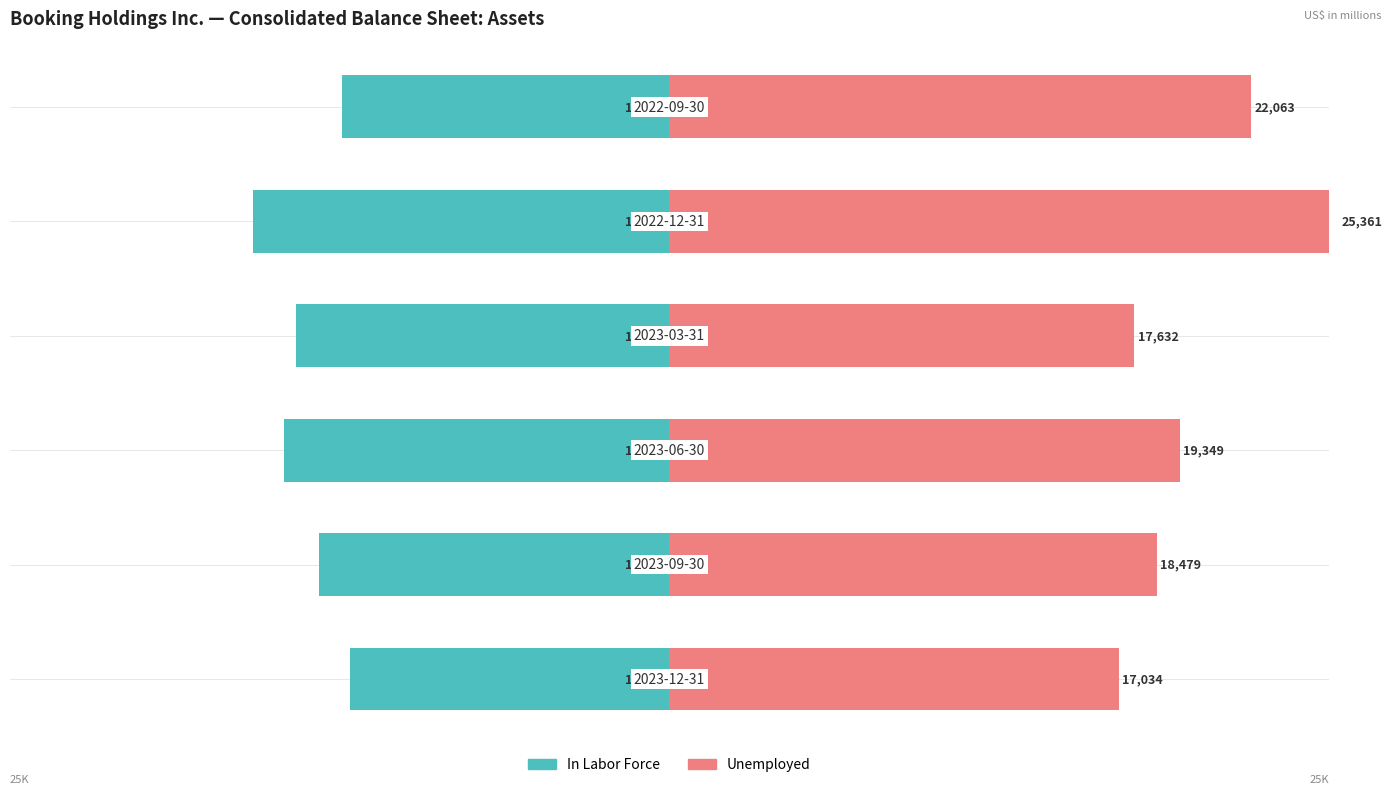

What are all the series names shown in the legend?

In Labor Force, Unemployed